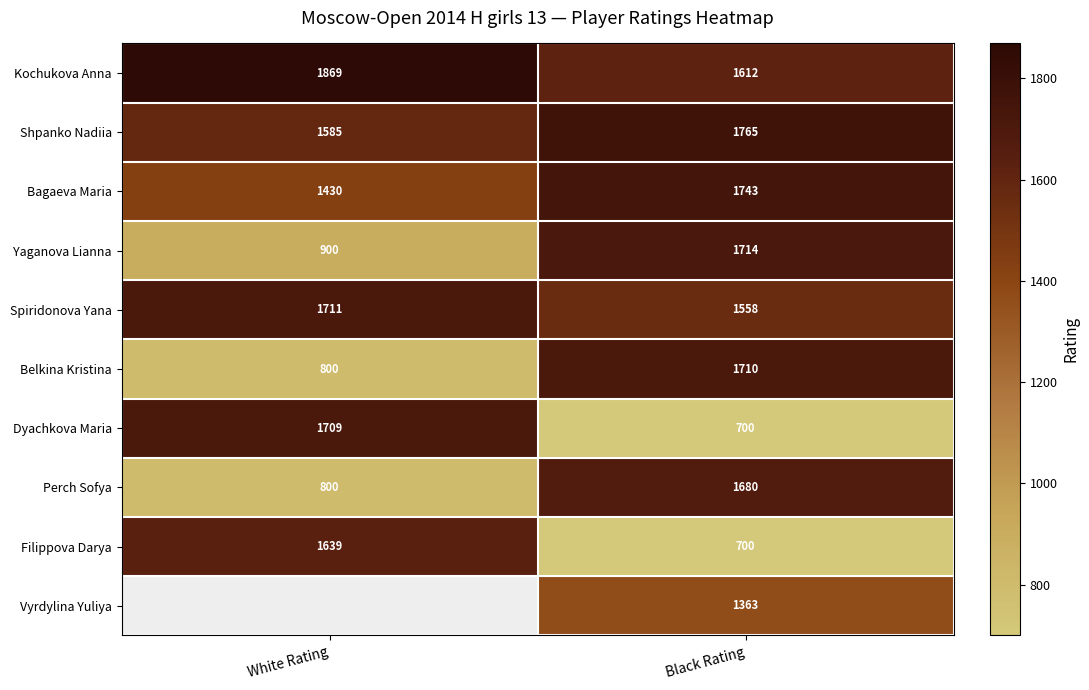

The Belkina Kristina series shows 1710 at Black Rating. True or false?

True